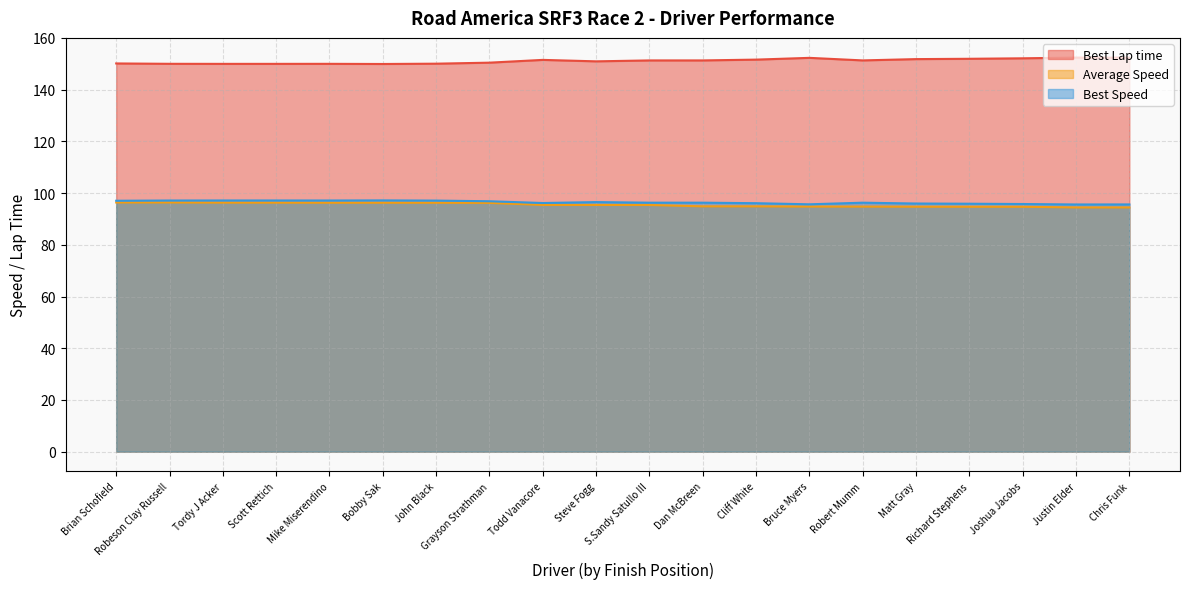

True or false: Best Lap time has more than 2 points higher than both neighbors.

True